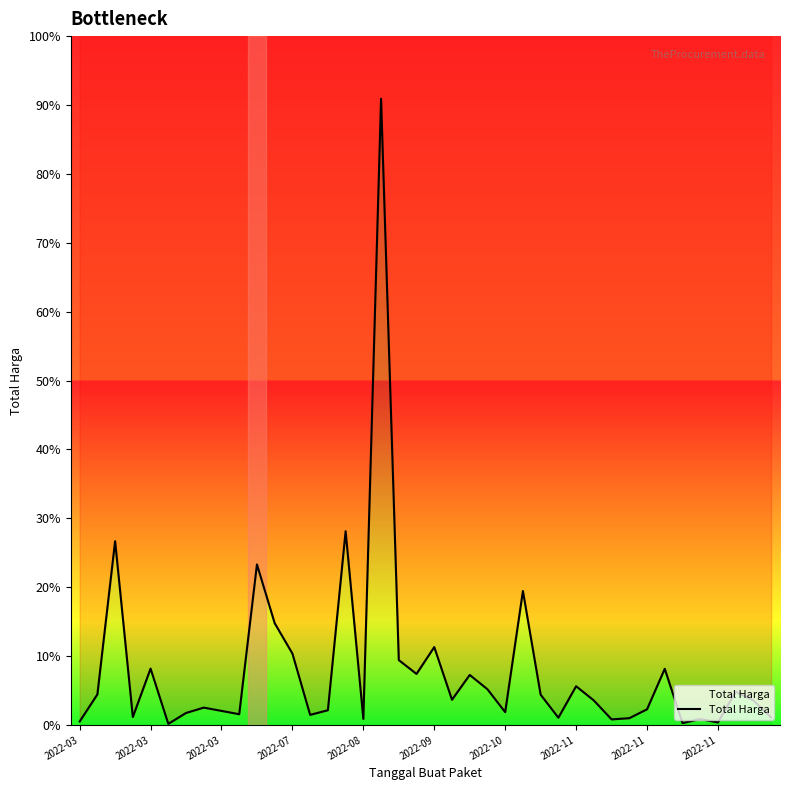

How many categories are shown in the chart?

40